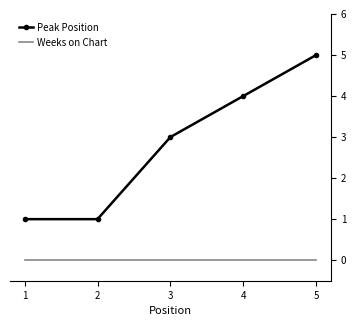

True or false: Weeks on Chart and Peak Position cross at least once.

False